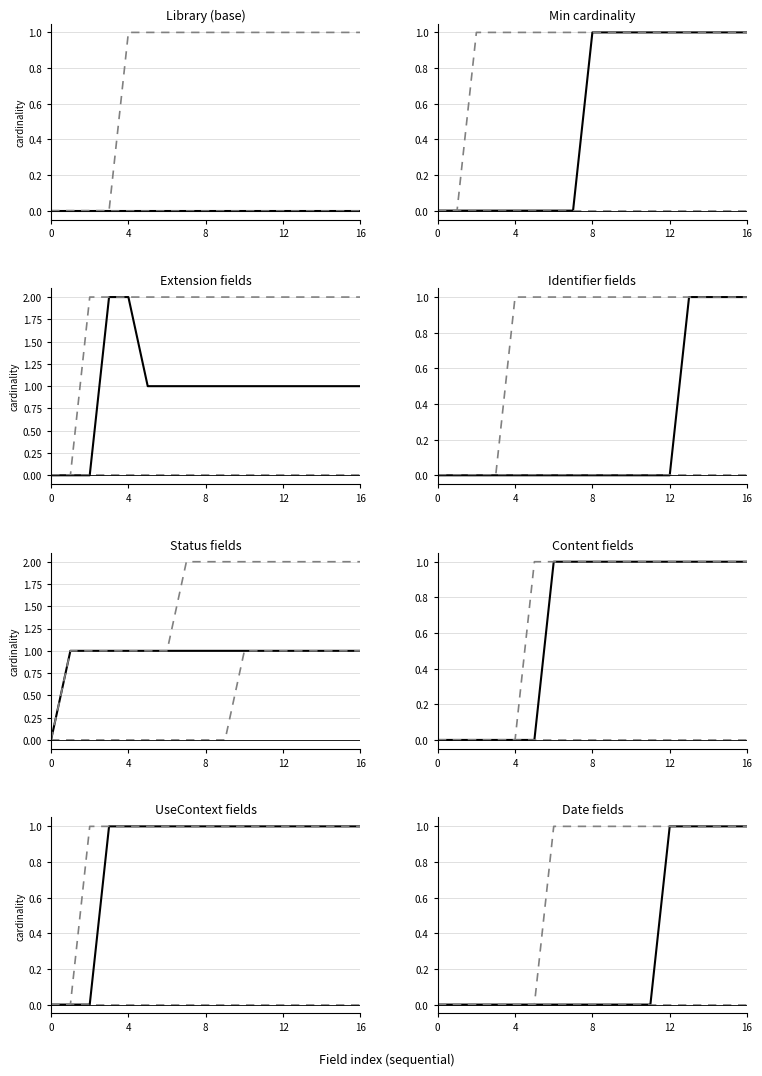

True or false: Base Min and lower cross at least once.

False